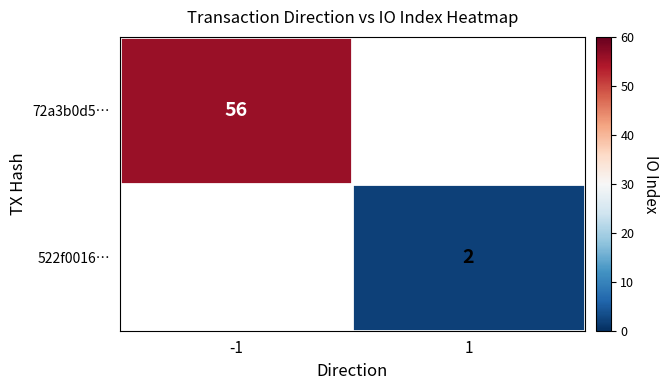

The 72a3b0d5… series shows 79 at -1. True or false?

False